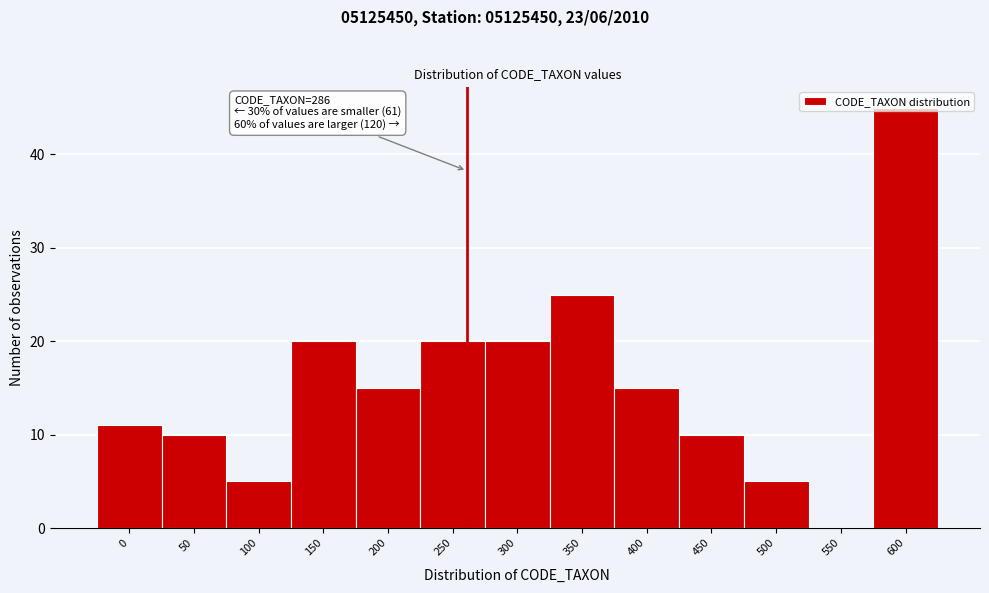

What is the sum of the values at 300 and 200?

35